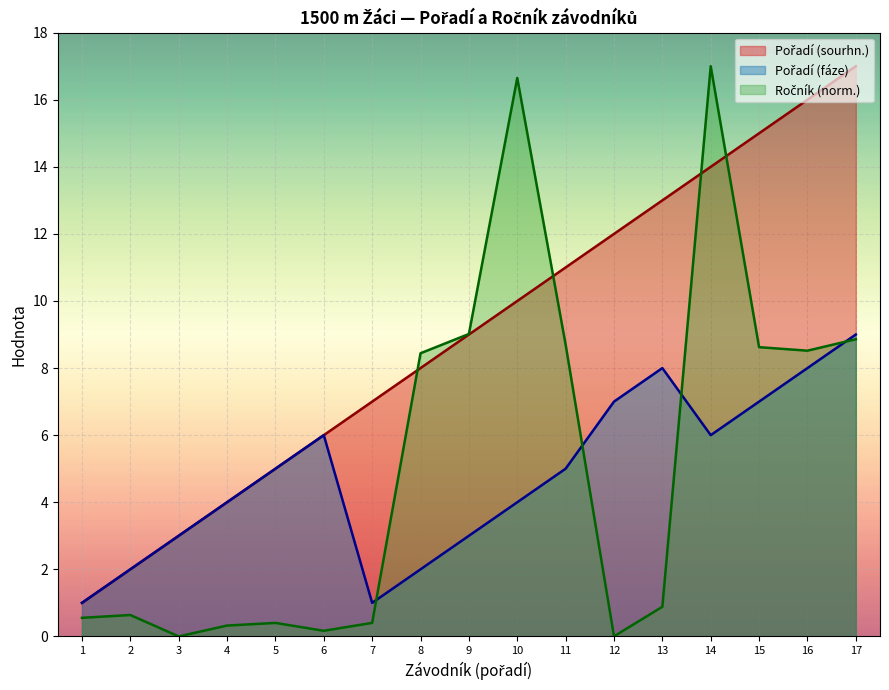

What is the difference between the Pořadí (sourhn.) values at 4 and 5?

1.0